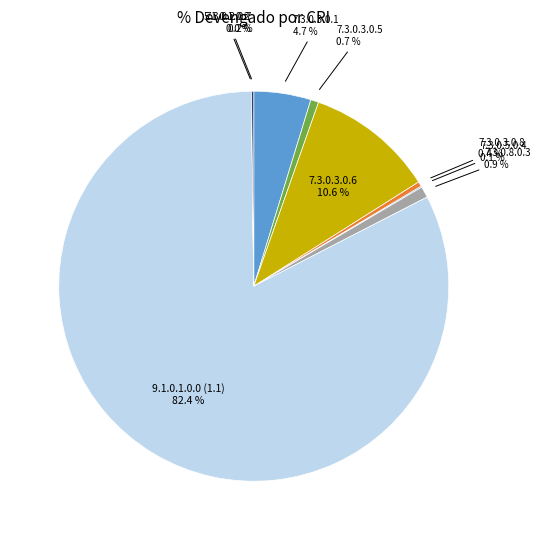

Which category accounts for the majority?

9.1.0.1.0.0 (1.1)